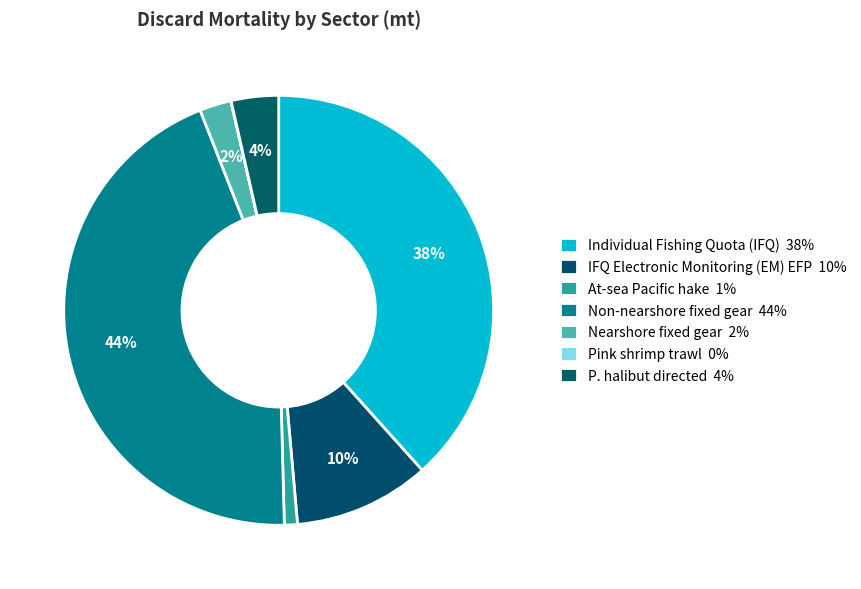

Combined, what portion of the pie is P. halibut directed and Nearshore fixed gear?

5.9%